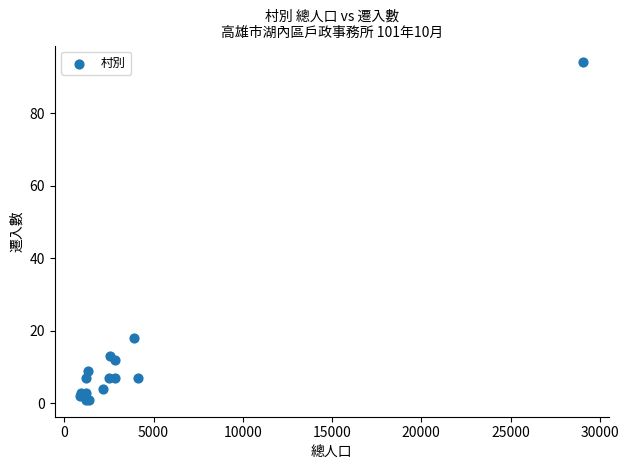

What Y value in the scatter plot is closest to 47?

18